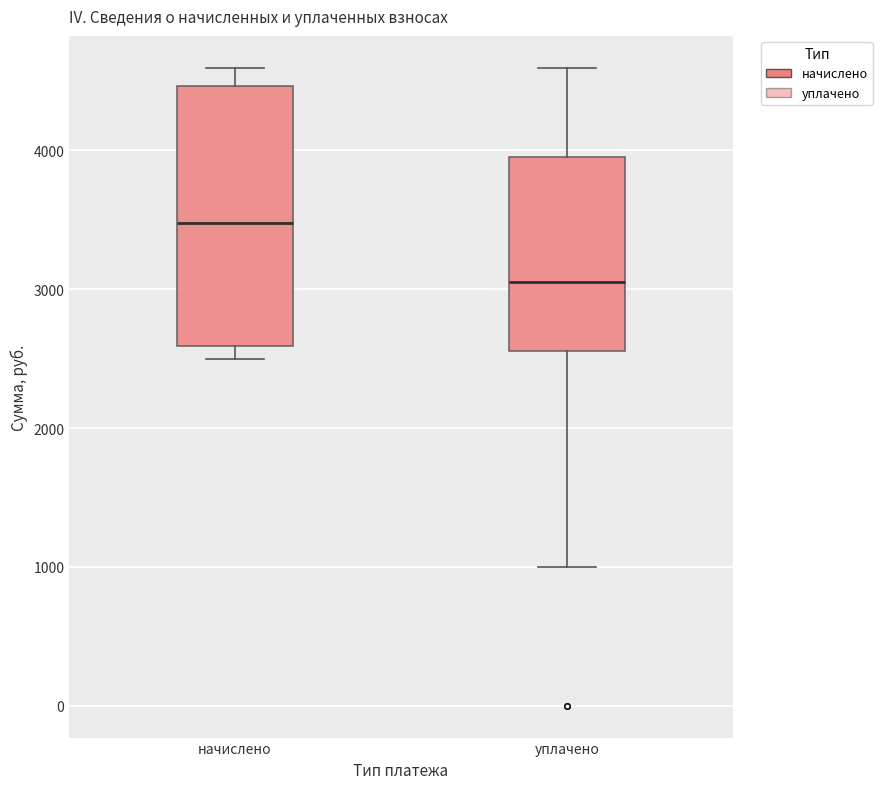

Reading left to right, read every box against the y-axis: the position of its median line, the range the box covers, and the ends of its whiskers. The values are not printed on the chart, so give them approximately, as read against the axis.

начислено: median 3500, box 2600 to 4500, whiskers 2500 to 4600
уплачено: median 3100, box 2600 to 4000, whiskers 1000 to 4600